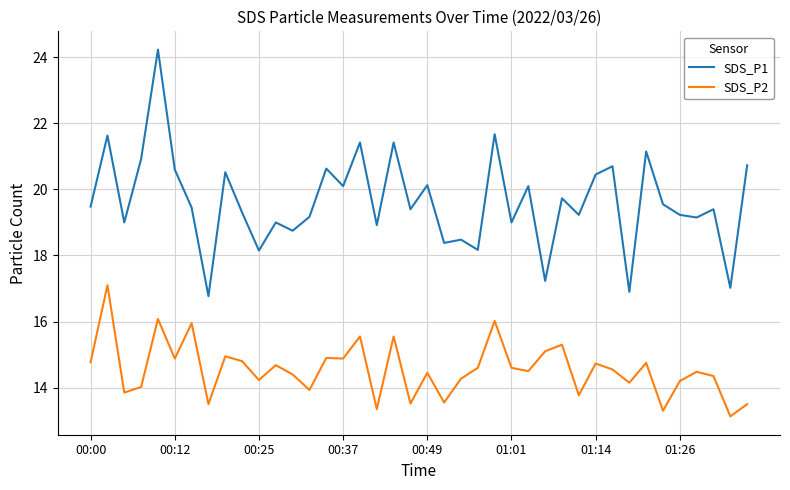

Which series has the largest total across all categories?

SDS_P1